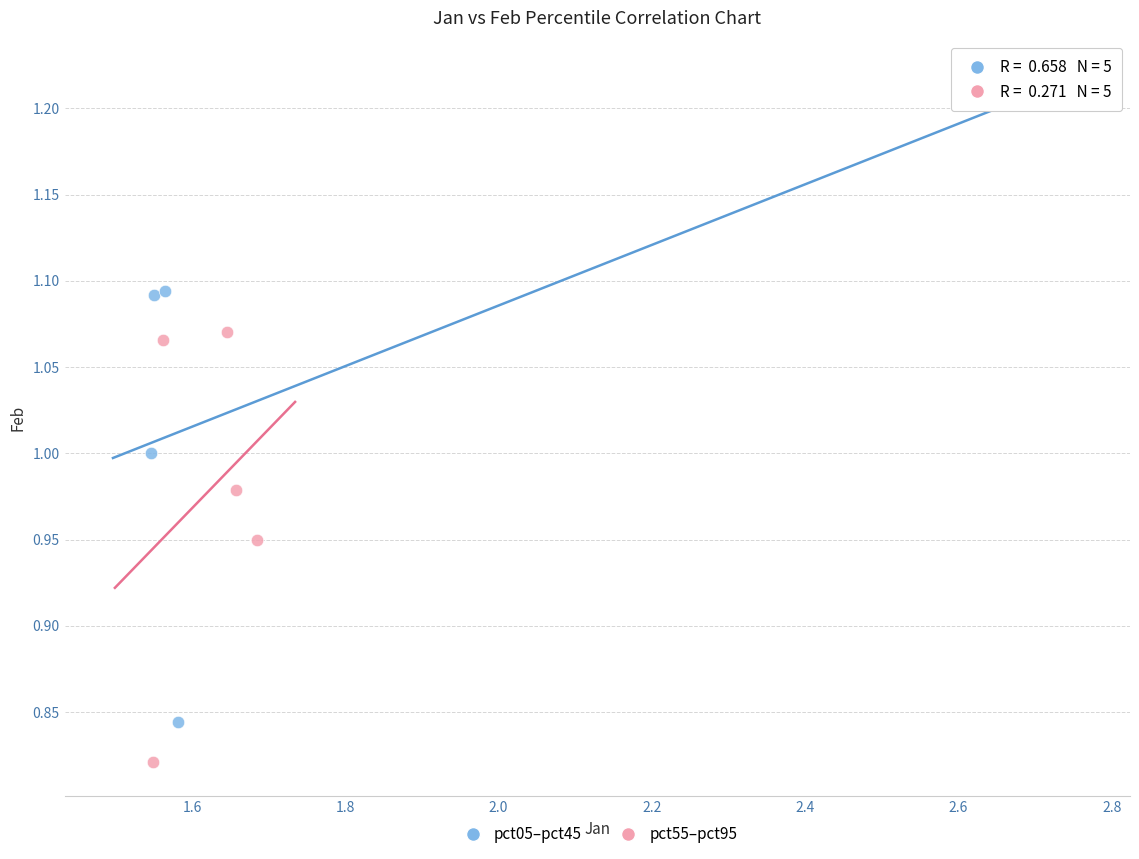

Which series contains the lowest Y value?

pct55–pct95